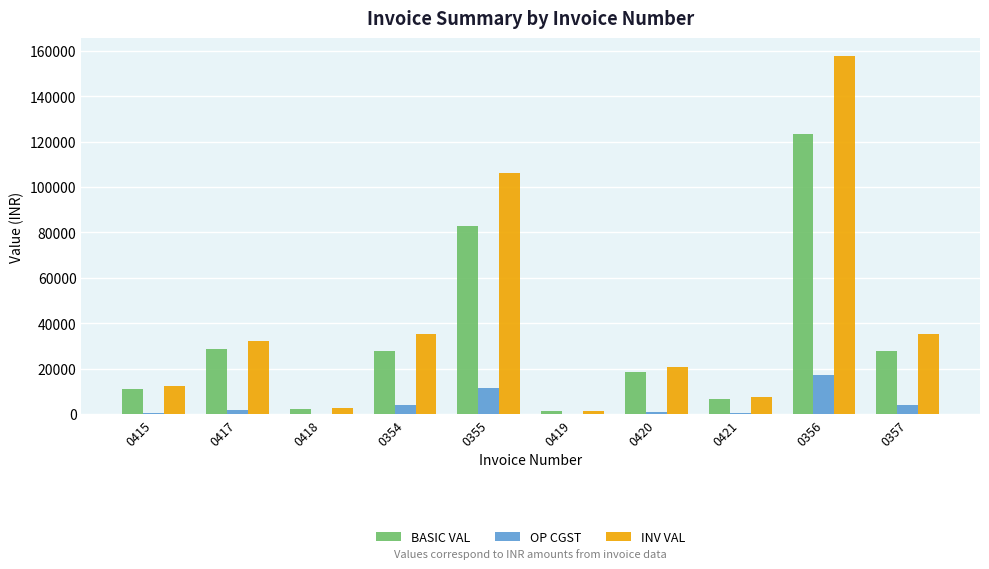

How many groups of bars are there?

10